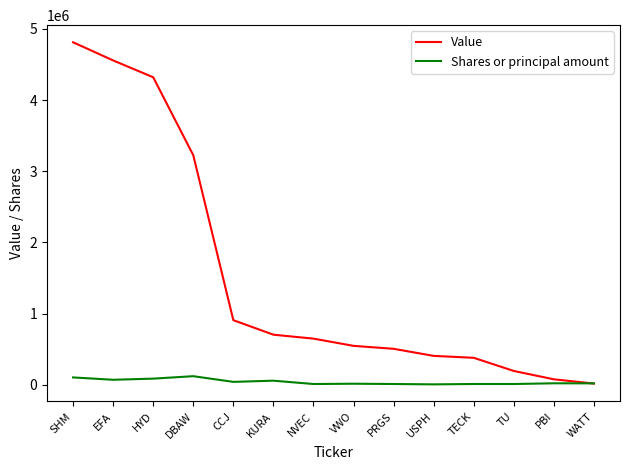

Between HYD and WATT, which series saw the biggest shift?

Value